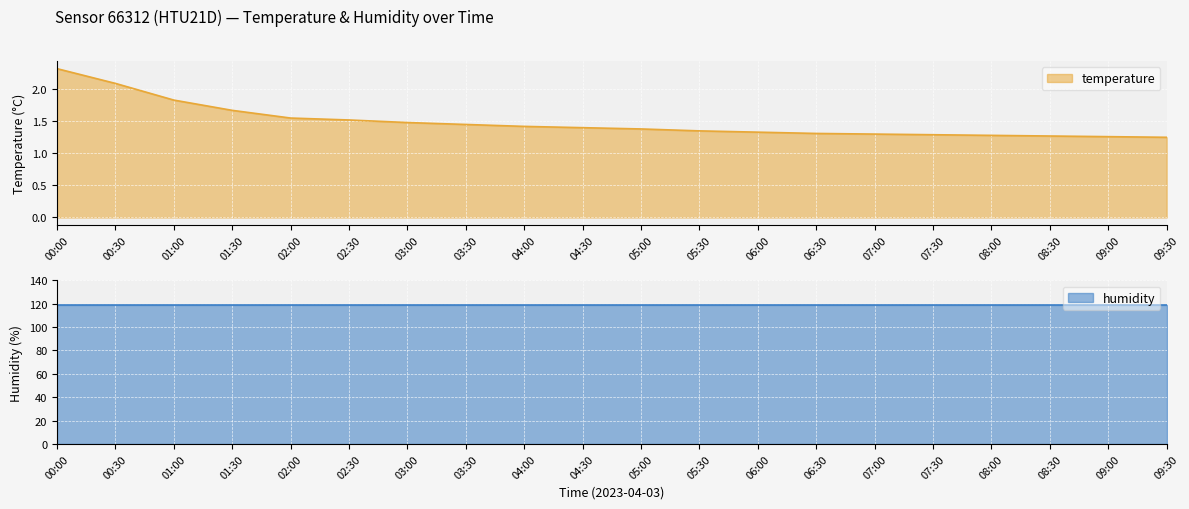

Where is the data nearest to the value 1?

09:30